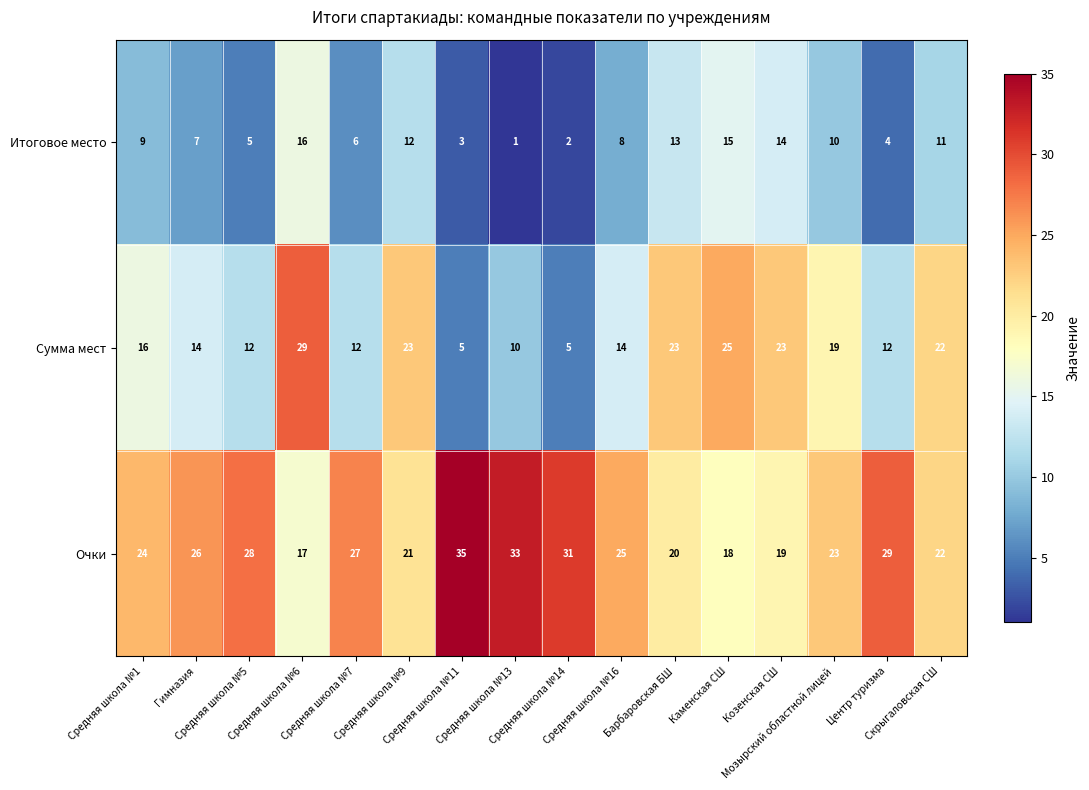

What is the maximum value shown in the chart?

35